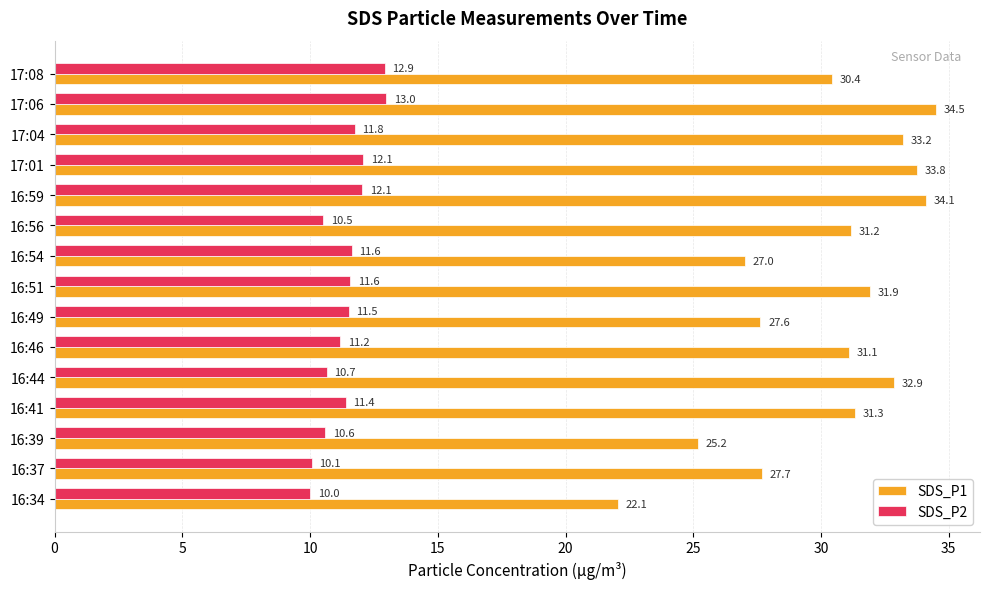

True or false: SDS_P2 has a value of 10.7 at 16:44.

True